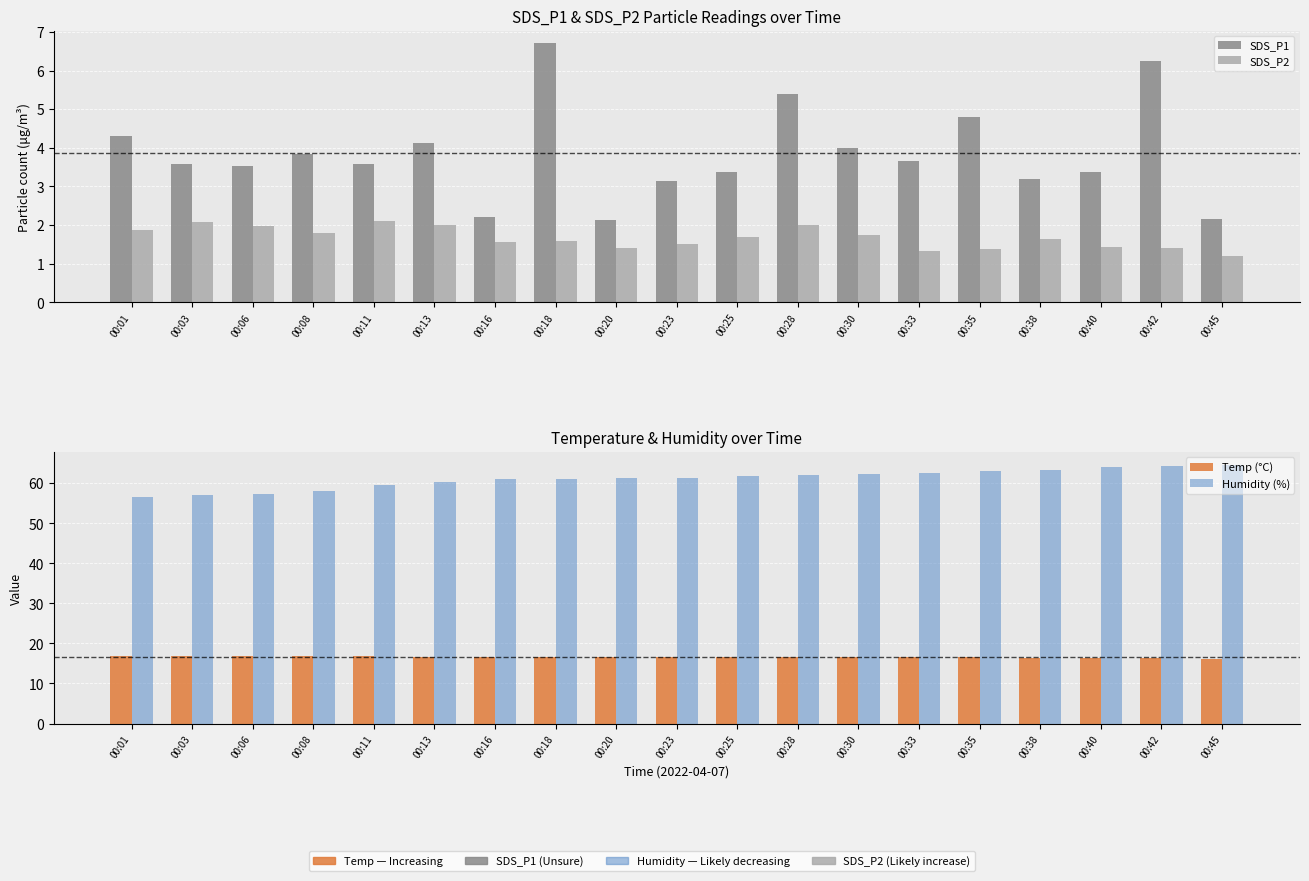

What is the difference between the Temp (°C) values at 00:16 and 00:30?

0.1